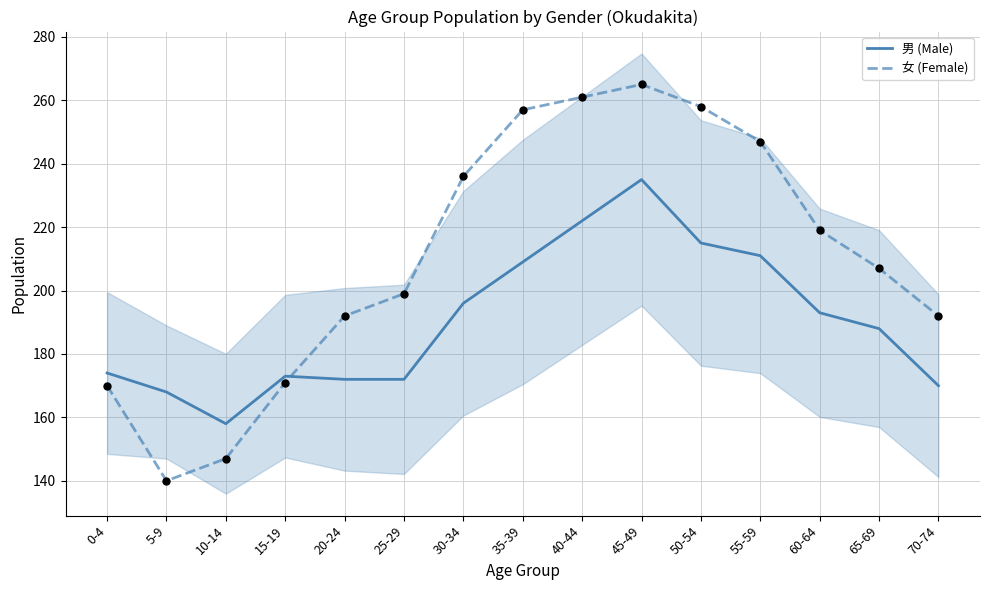

At which category is the sum across all series the highest?

45-49